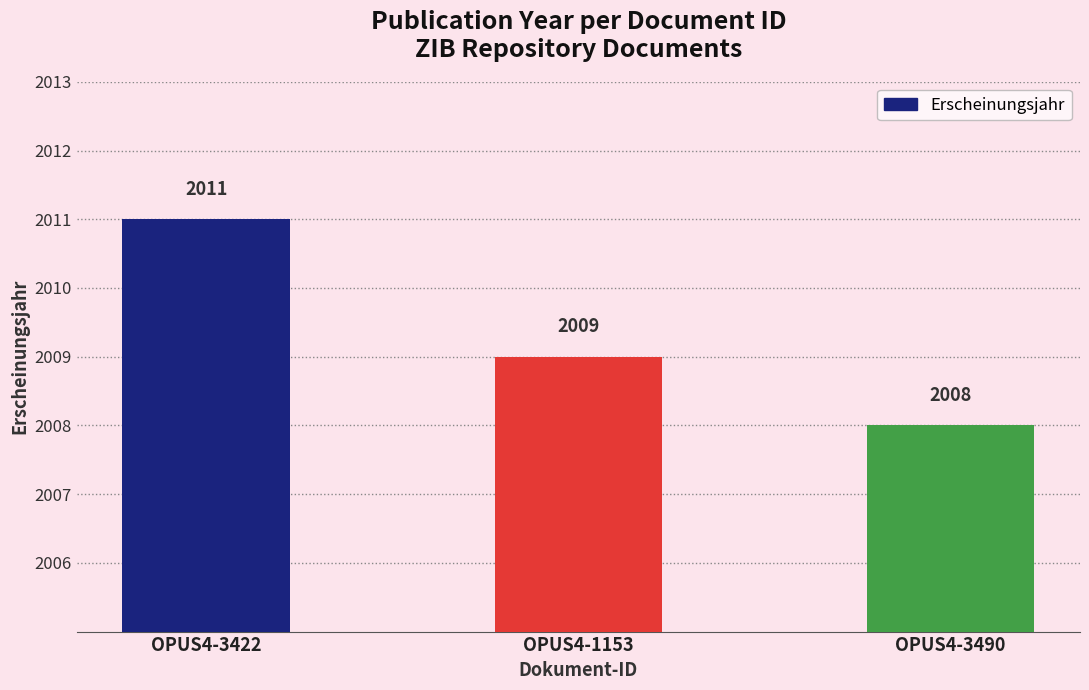

How many values are between 2008 and 2011?

3